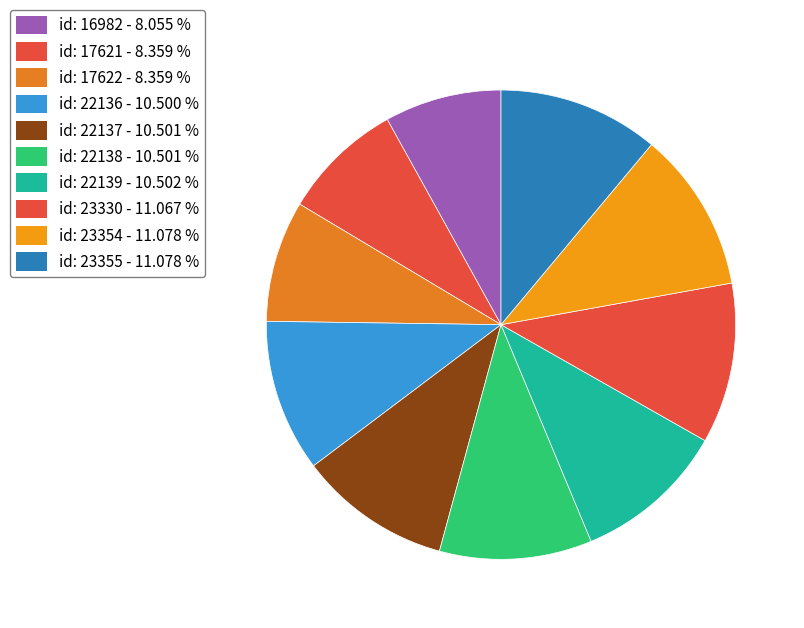

What is the smallest slice in the pie chart?

id: 16982